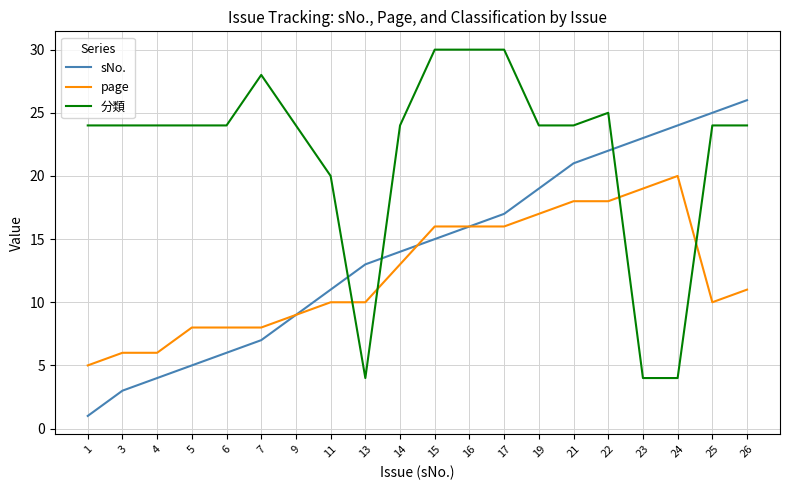

Reading left to right, extract all data points from this chart.

sNo.: 1	3	4	5	6	7	9	11	13	14	15	16	17	19	21	22	23	24	25	26
page: 5	6	6	8	8	8	9	10	10	13	16	16	16	17	18	18	19	20	10	11
分類: 24	24	24	24	24	28	24	20	4	24	30	30	30	24	24	25	4	4	24	24